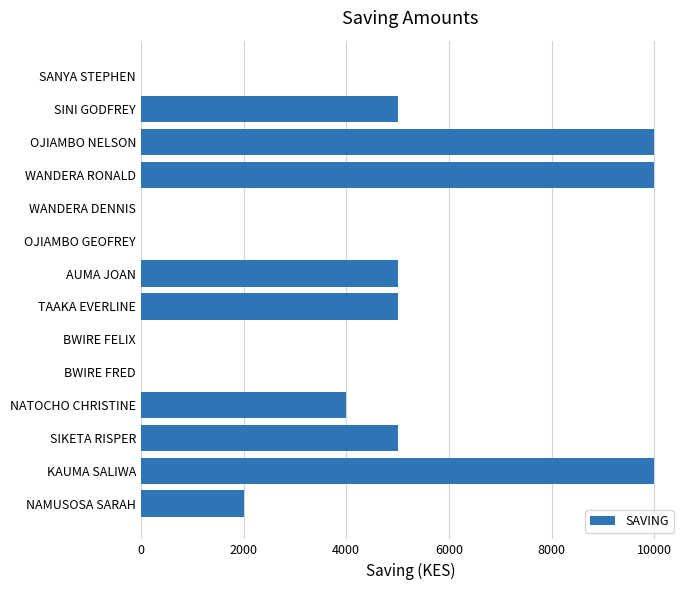

How many categories are shown in the chart?

14